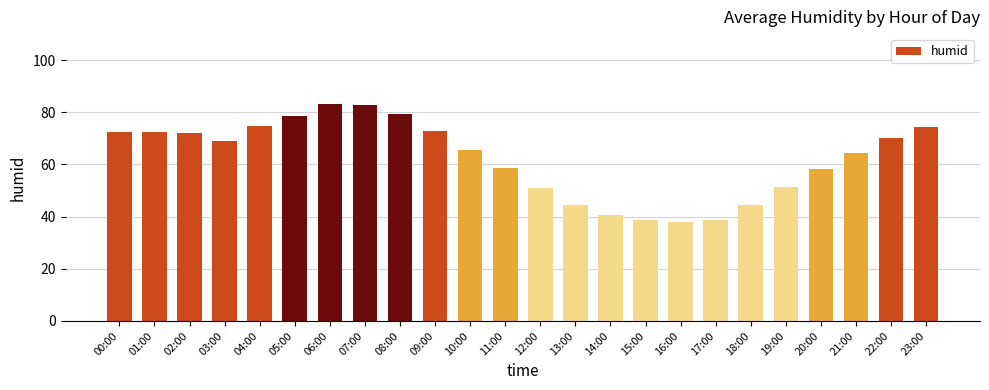

True or false: the data shows 124.2 at 05:00.

False